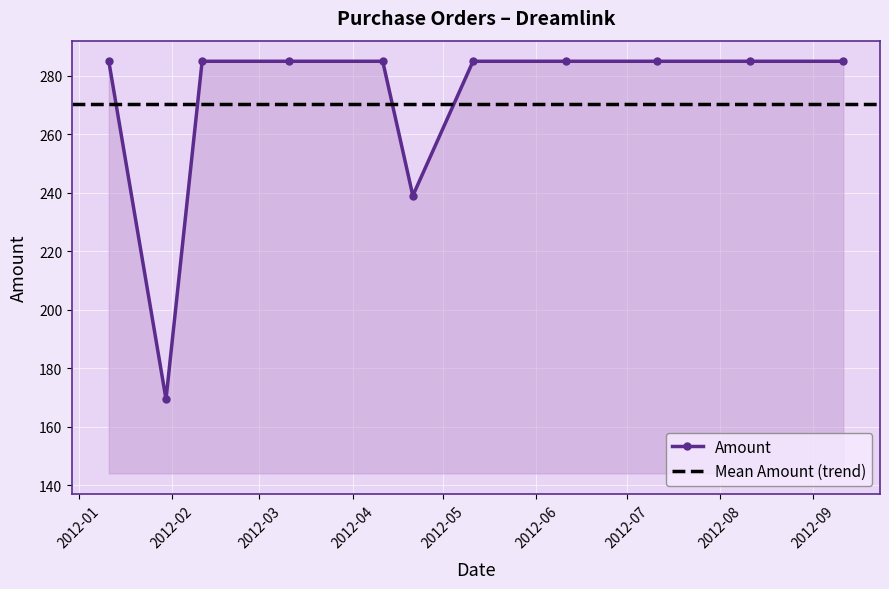

True or false: the data shows 467.6 at 2012-01-11.

False